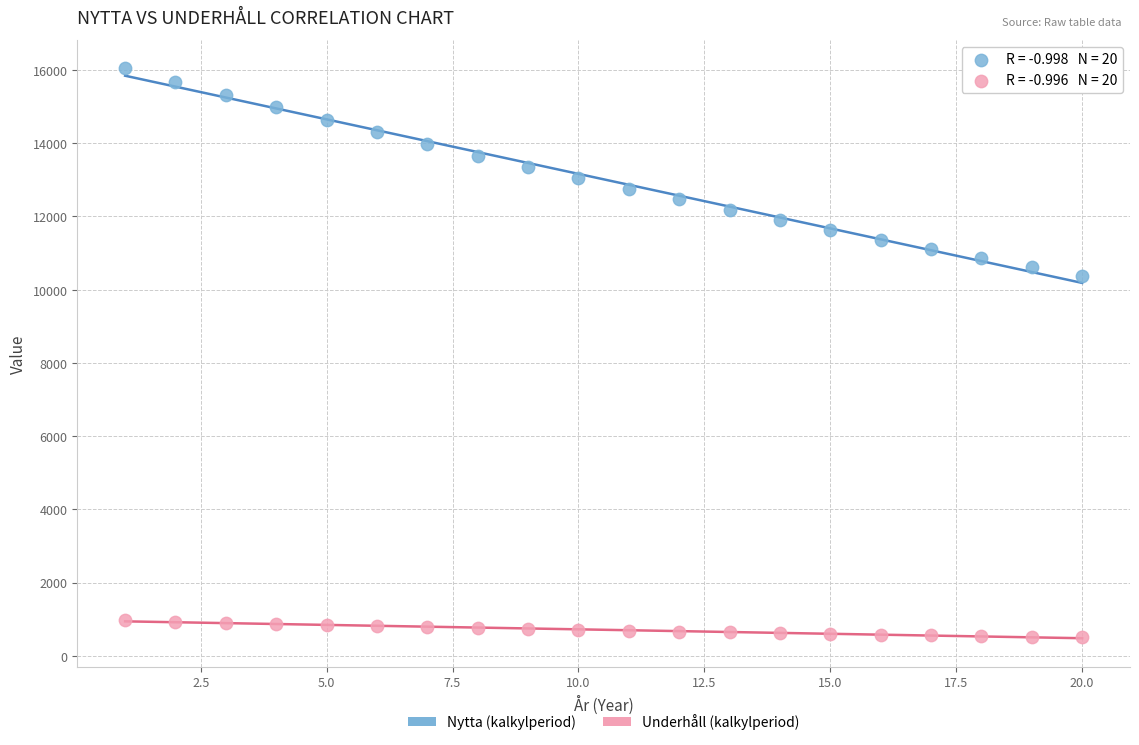

Across all series, what Y value is closest to 8272?

10369.2